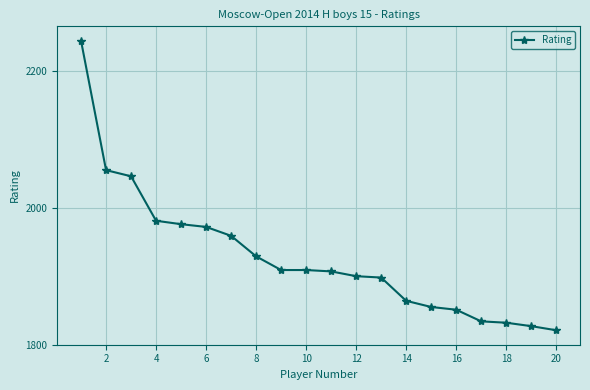

What is the difference between the second highest and minimum values?

234